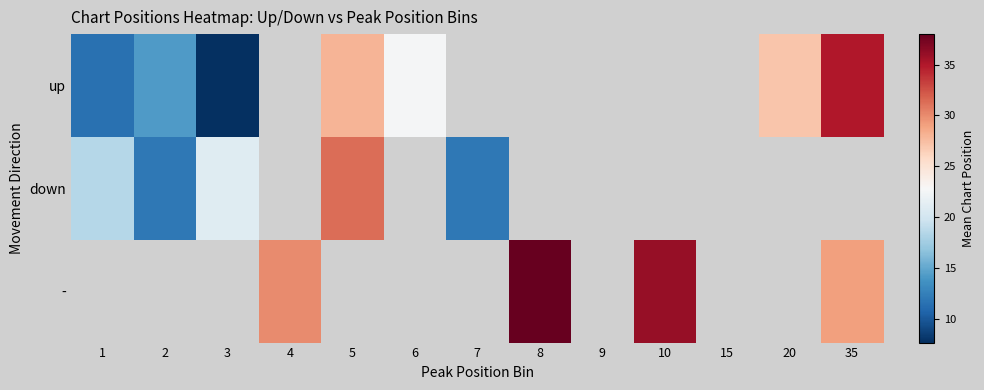

Which series has the largest range (max minus min)?

up